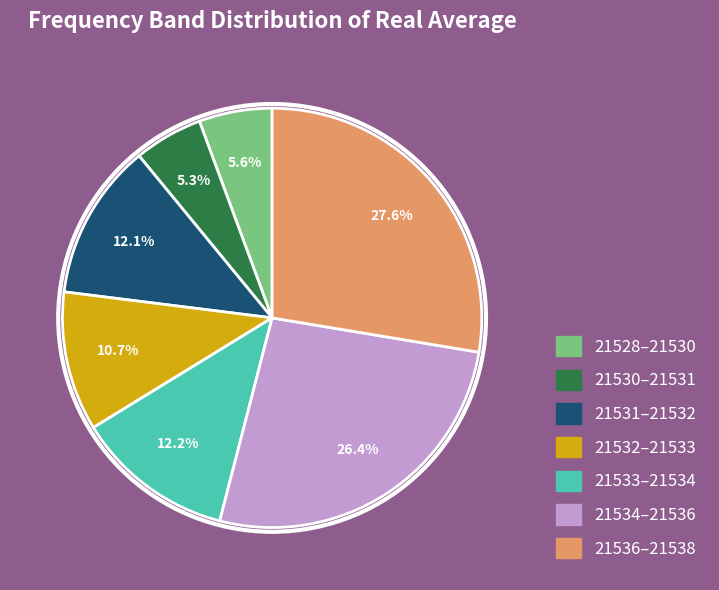

How many segments does this pie chart have?

7